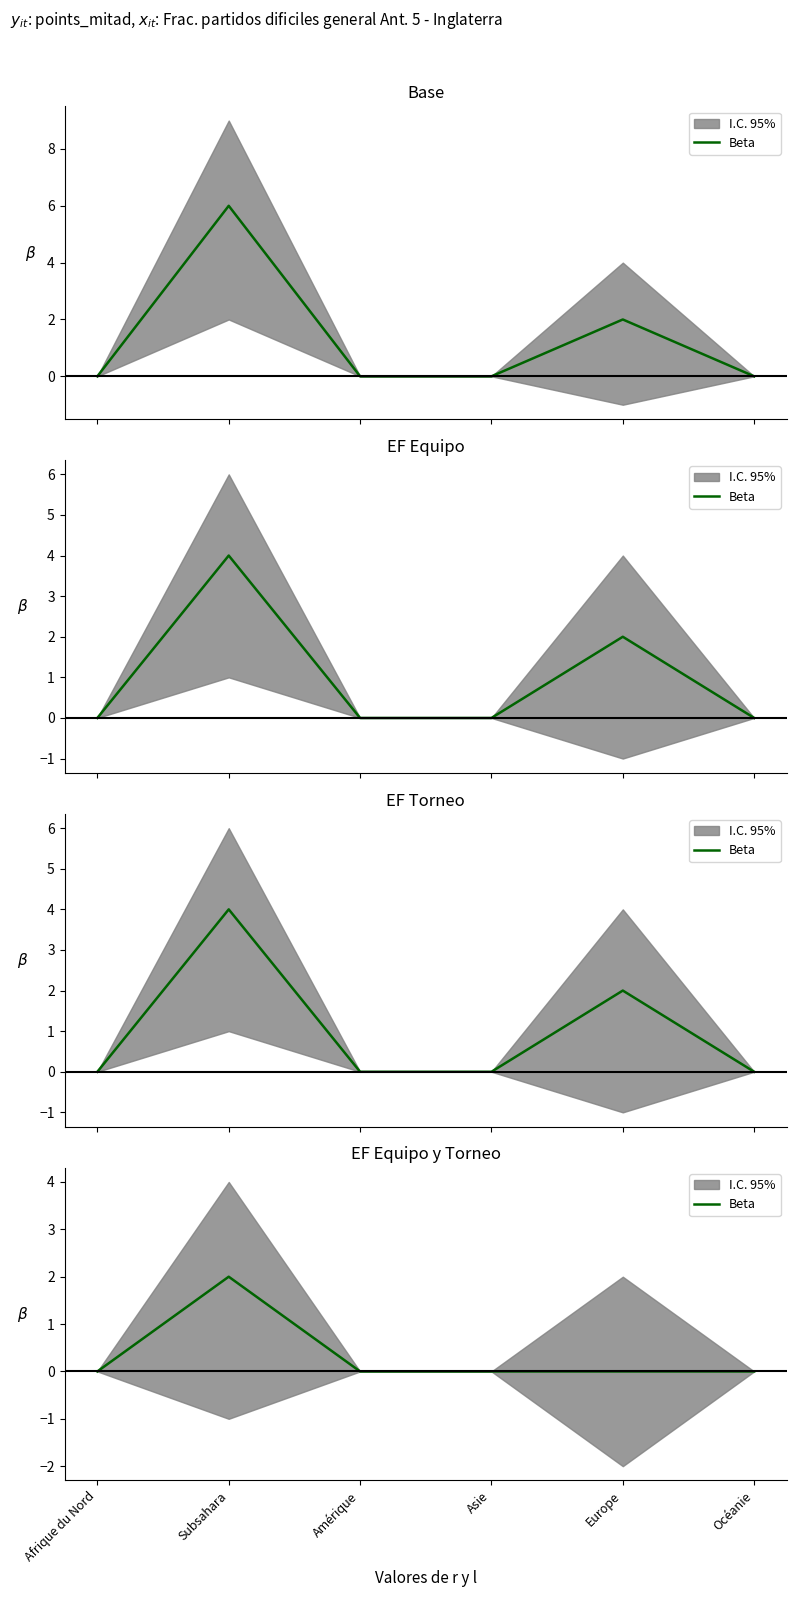

What is the change in value from Subsahara to Asie?

-2